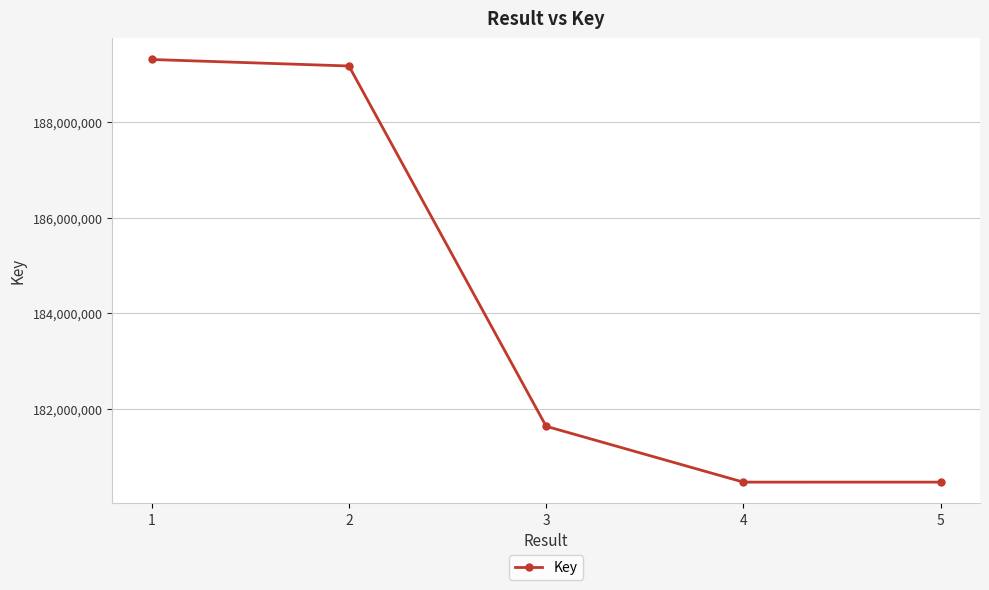

What is the value of the 2nd point from the left?

189171419